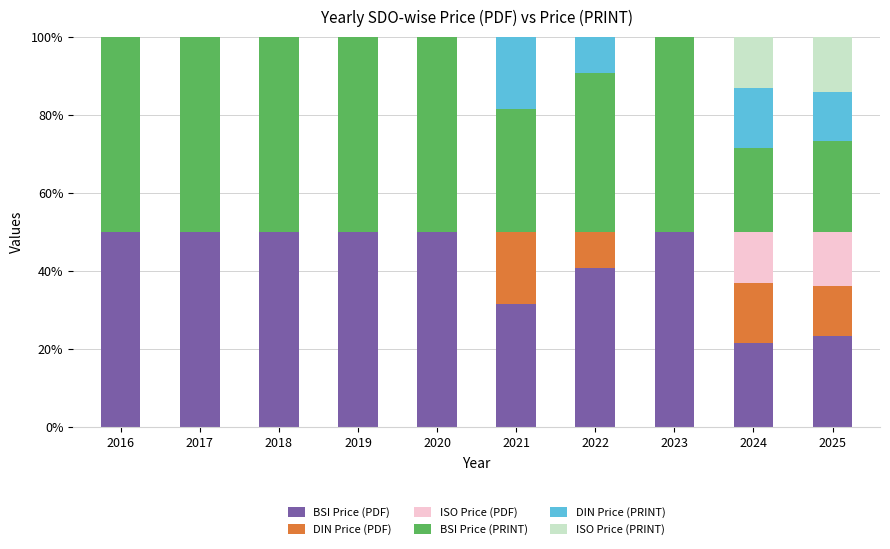

What is the total value across all series at 2017?

100.0